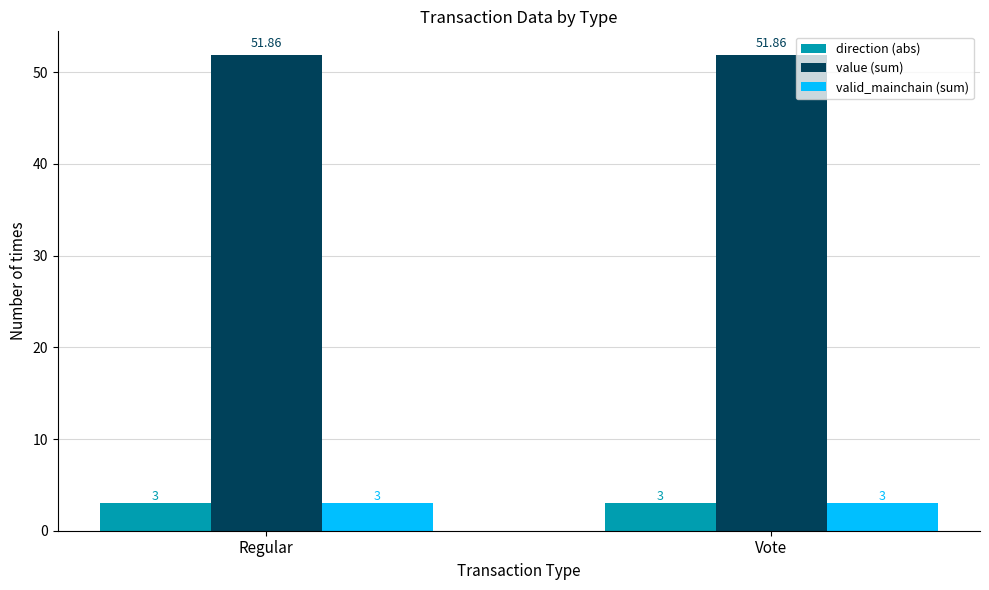

What is the sum of the direction (abs) values at Regular and Vote?

6.0